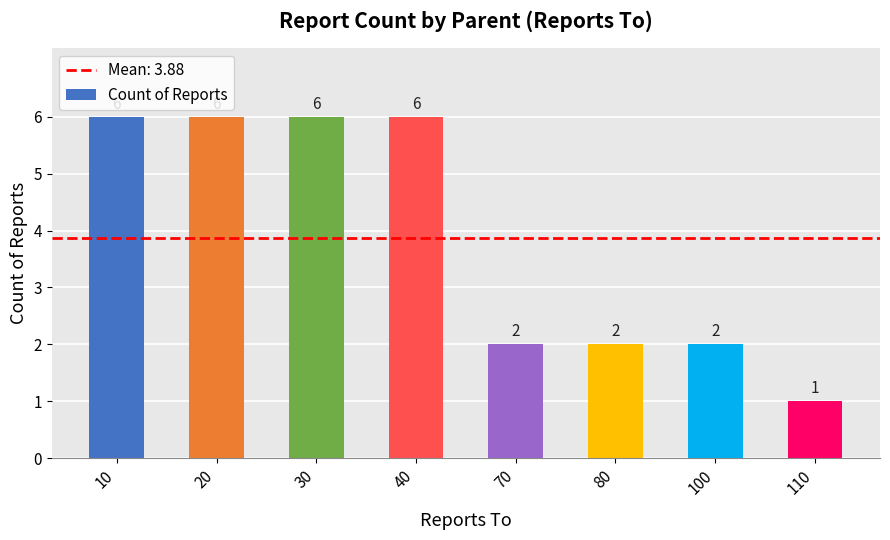

Between 110 and 100, which is larger?

100